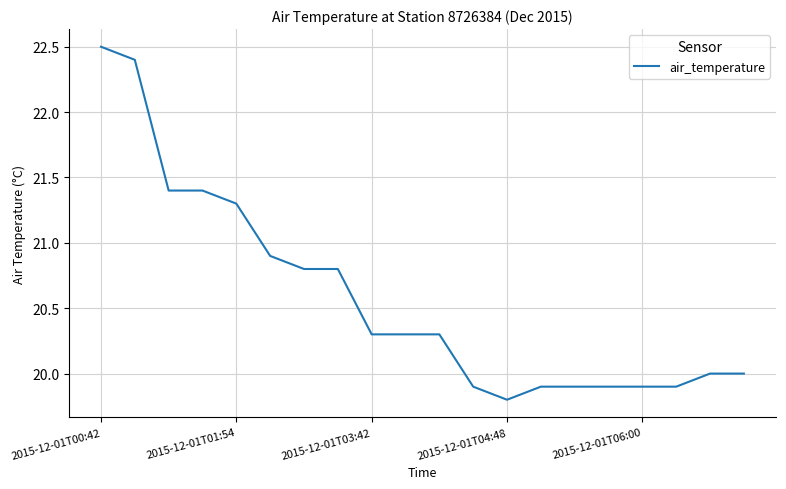

What is the minimum value shown in the chart?

19.8